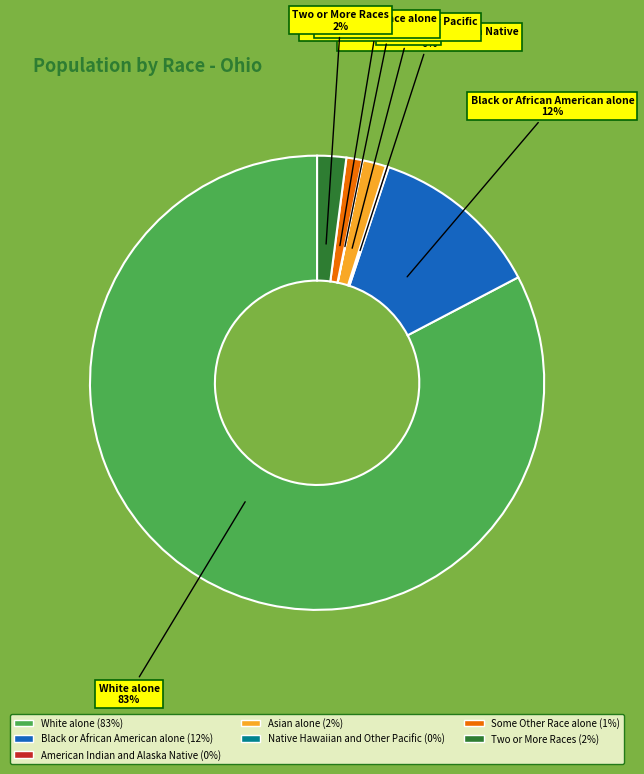

Is there any slice that represents more than half of the pie?

Yes